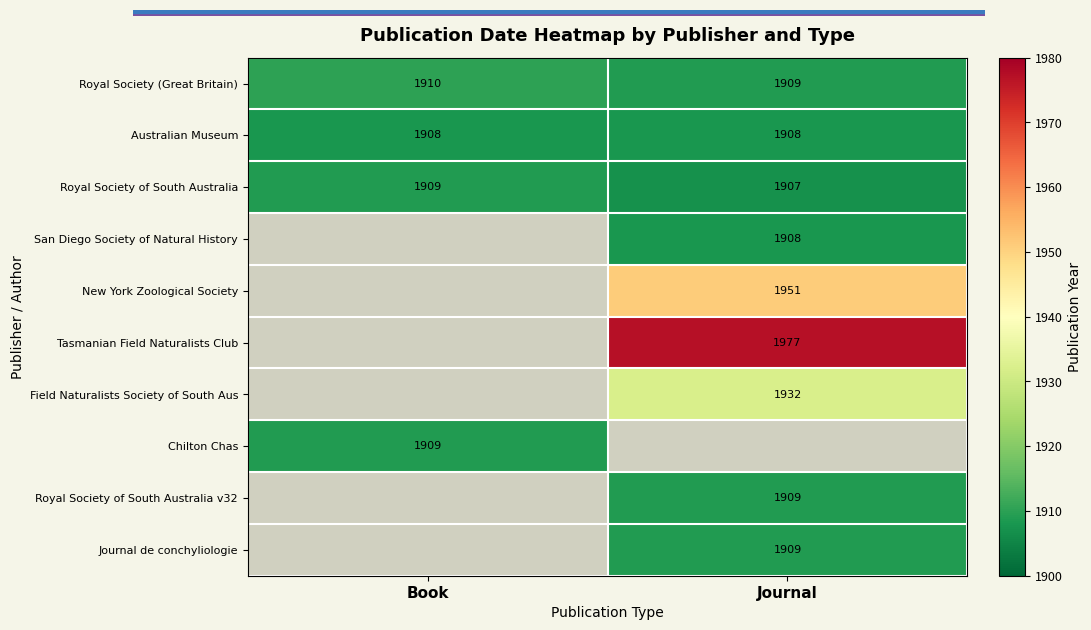

Is the value of Chilton Chas at Book greater than the value of San Diego Society of Natural History at Journal?

Yes